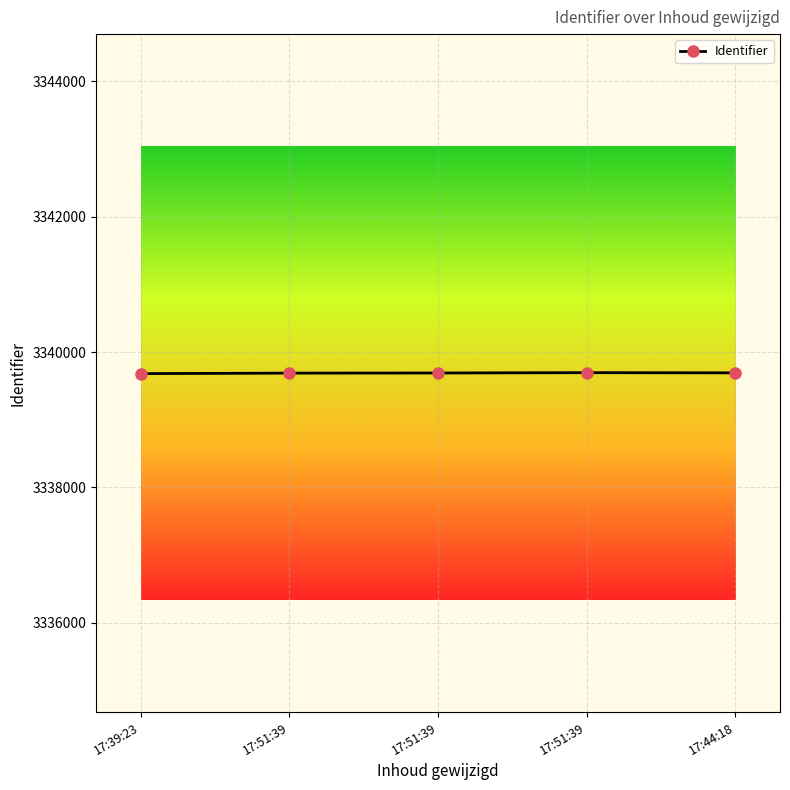

How many lines are shown in the chart?

1